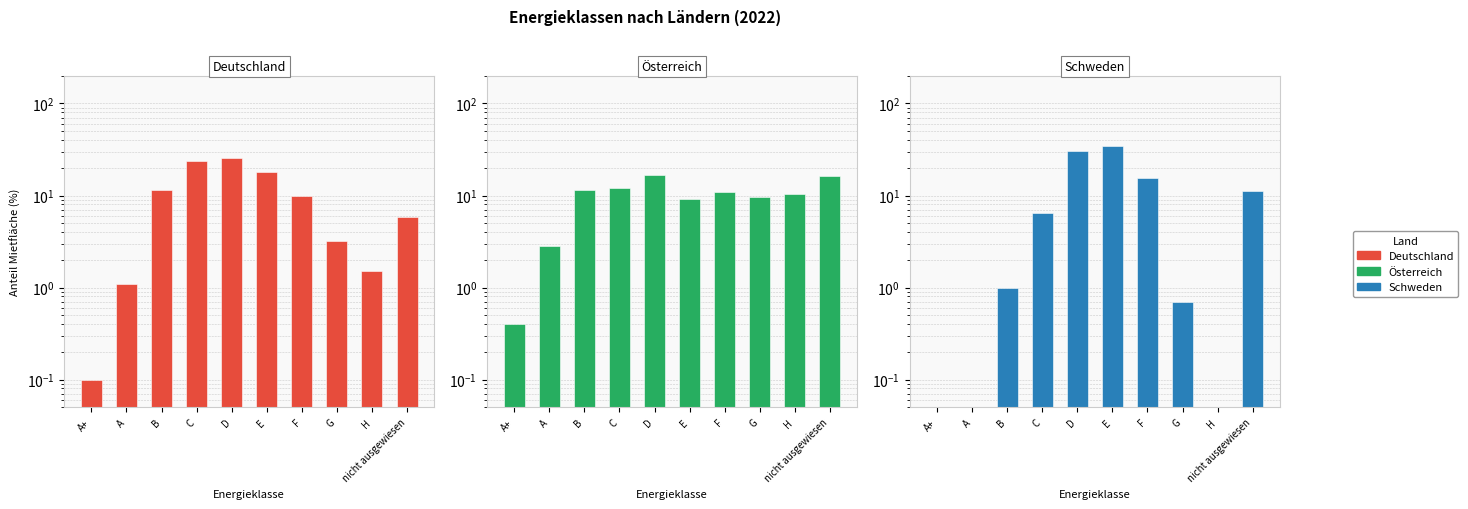

The Österreich series shows 18.5 at C. True or false?

False